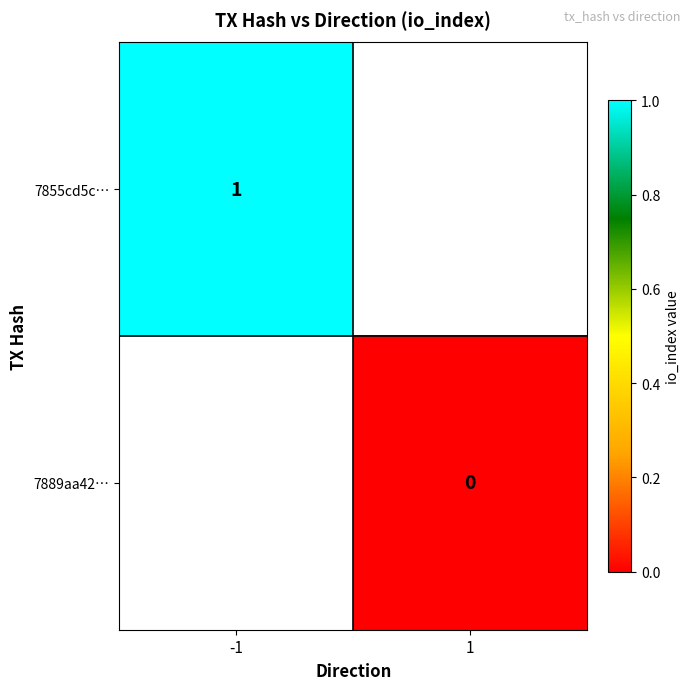

The 7855cd5c… series shows 1 at -1. True or false?

True